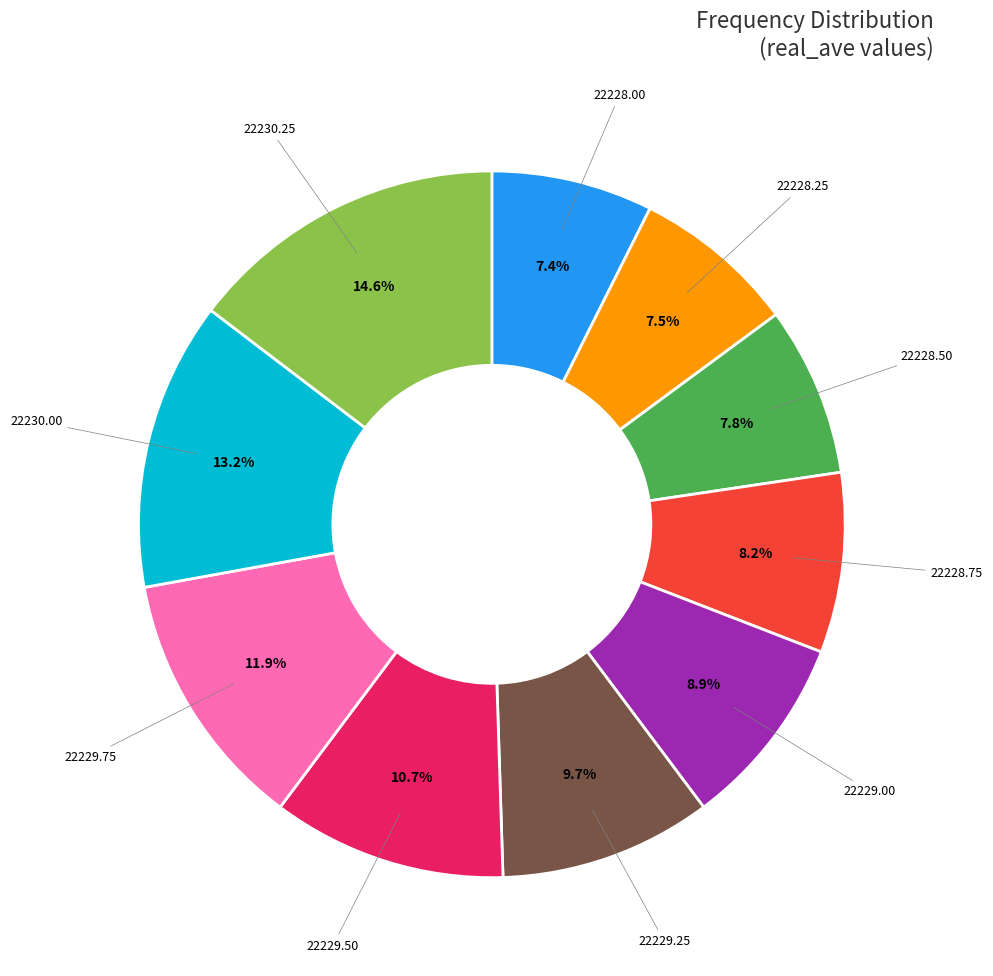

Is there any slice that represents more than half of the pie?

No